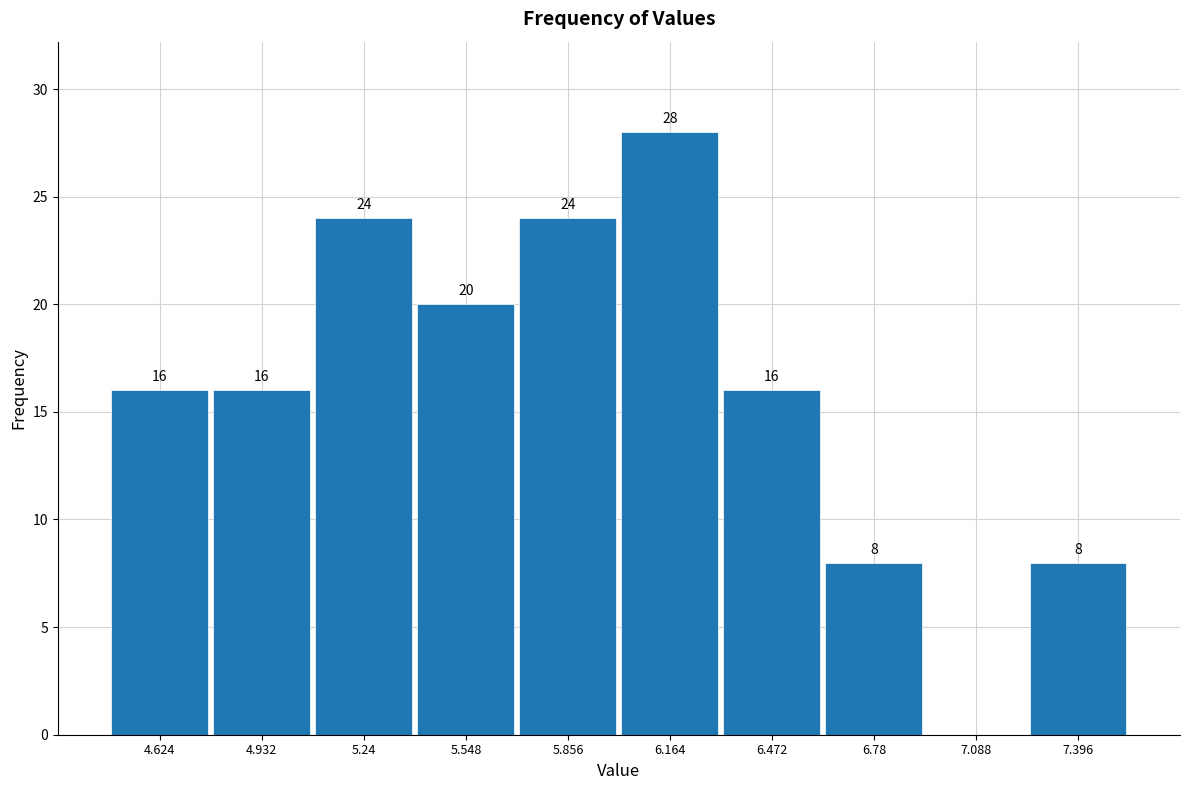

Which range on the x-axis has the tallest bar?

6.00 to 6.30